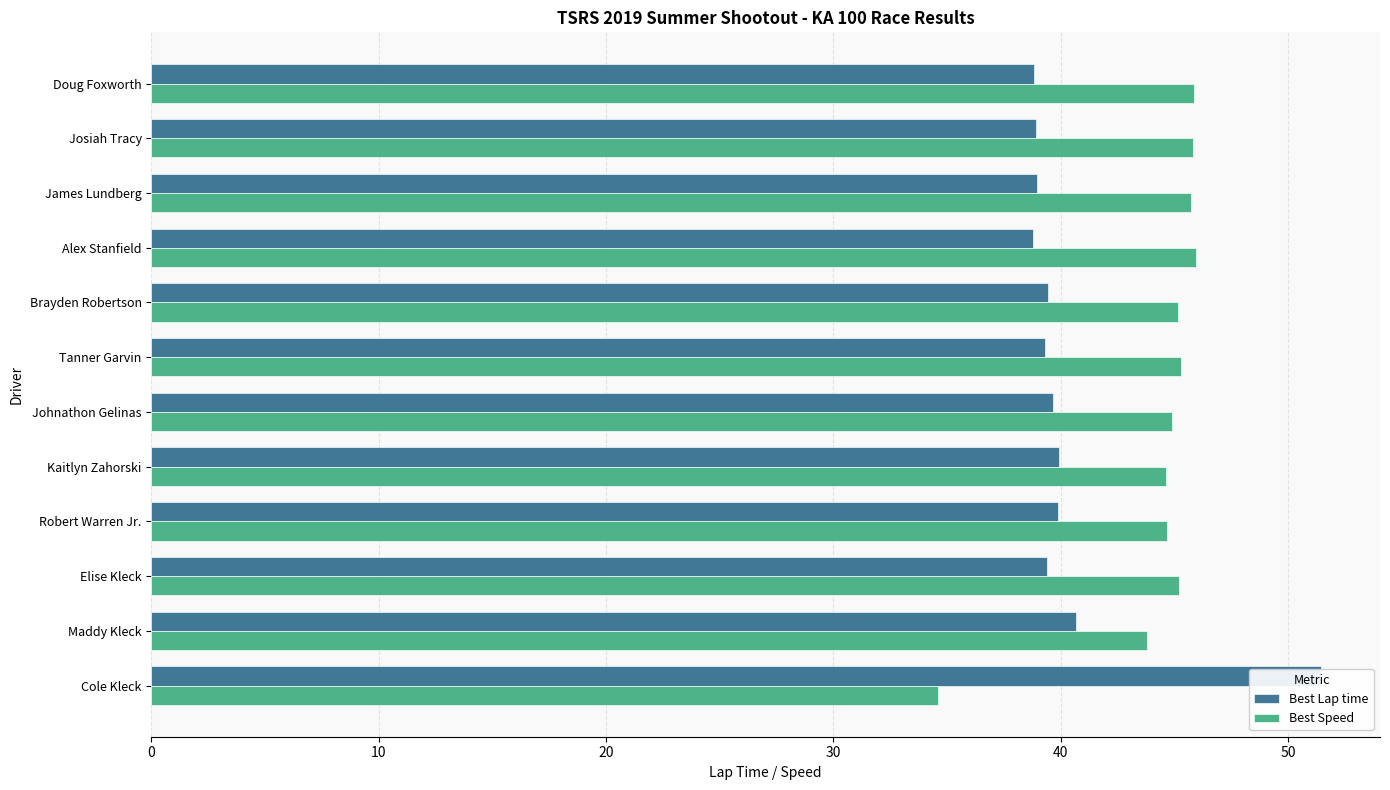

At how many categories does at least one series exceed 47?

1